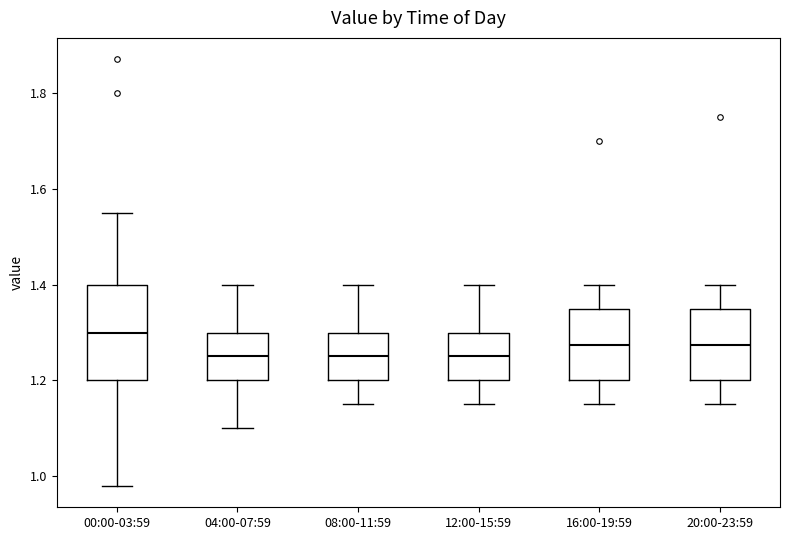

Reading left to right, read every box against the y-axis: the position of its median line, the range the box covers, and the ends of its whiskers. The values are not printed on the chart, so give them approximately, as read against the axis.

00:00-03:59: median 1.30, box 1.20 to 1.40, whiskers 0.98 to 1.56
04:00-07:59: median 1.26, box 1.20 to 1.30, whiskers 1.10 to 1.40
08:00-11:59: median 1.26, box 1.20 to 1.30, whiskers 1.16 to 1.40
12:00-15:59: median 1.26, box 1.20 to 1.30, whiskers 1.16 to 1.40
16:00-19:59: median 1.28, box 1.20 to 1.36, whiskers 1.16 to 1.40
20:00-23:59: median 1.28, box 1.20 to 1.36, whiskers 1.16 to 1.40